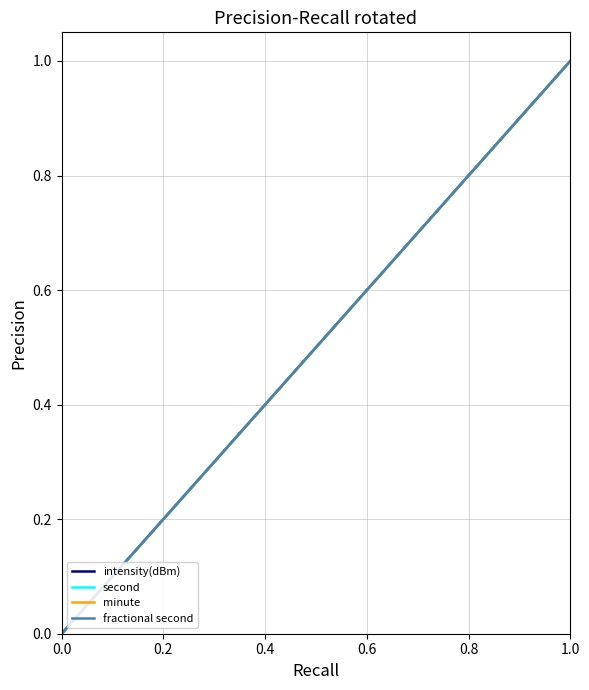

True or false: intensity(dBm) and minute intersect in this chart.

False